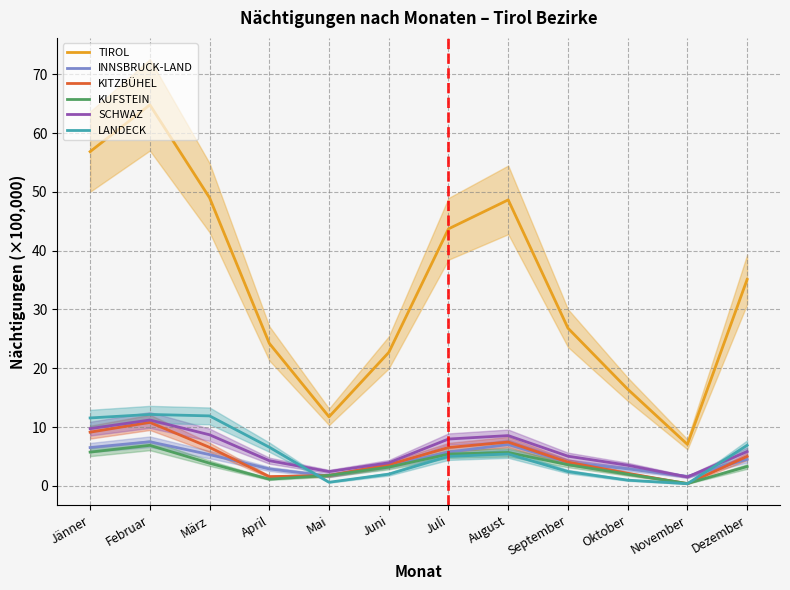

How many lines are shown in the chart?

6